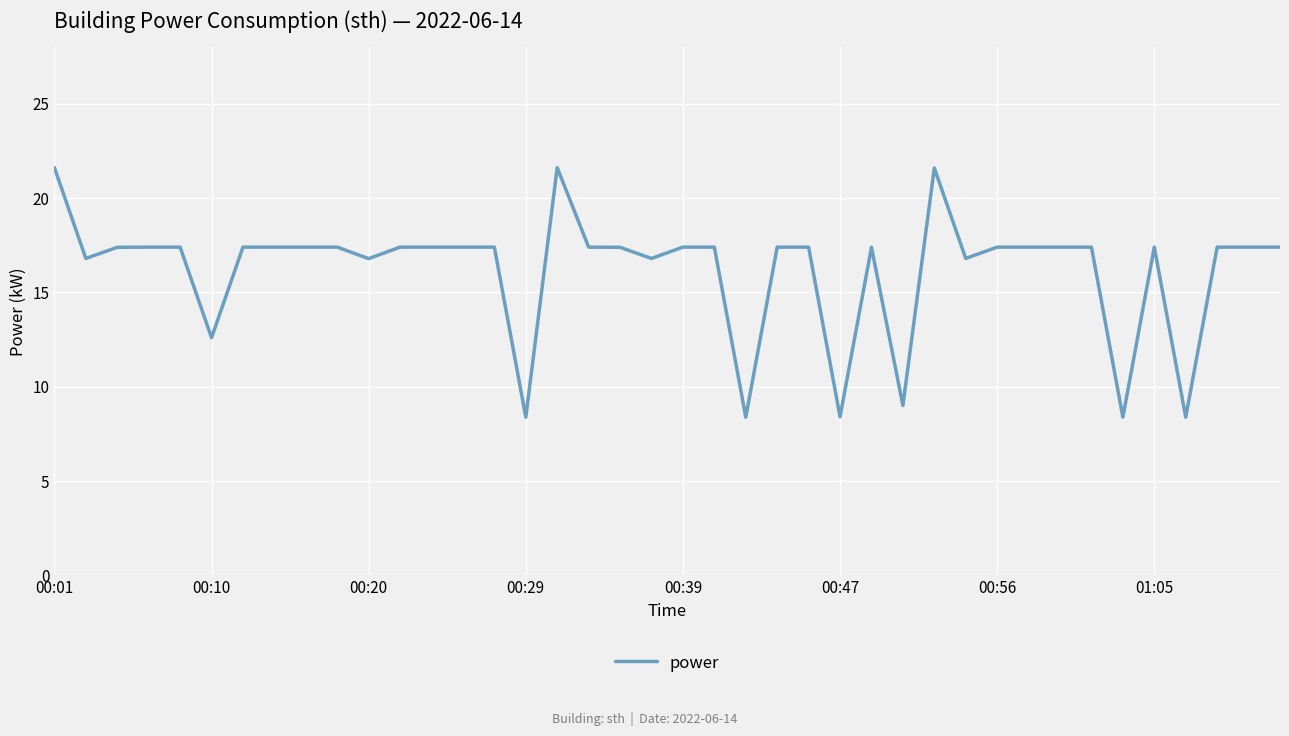

What is the maximum value shown in the chart?

21.6